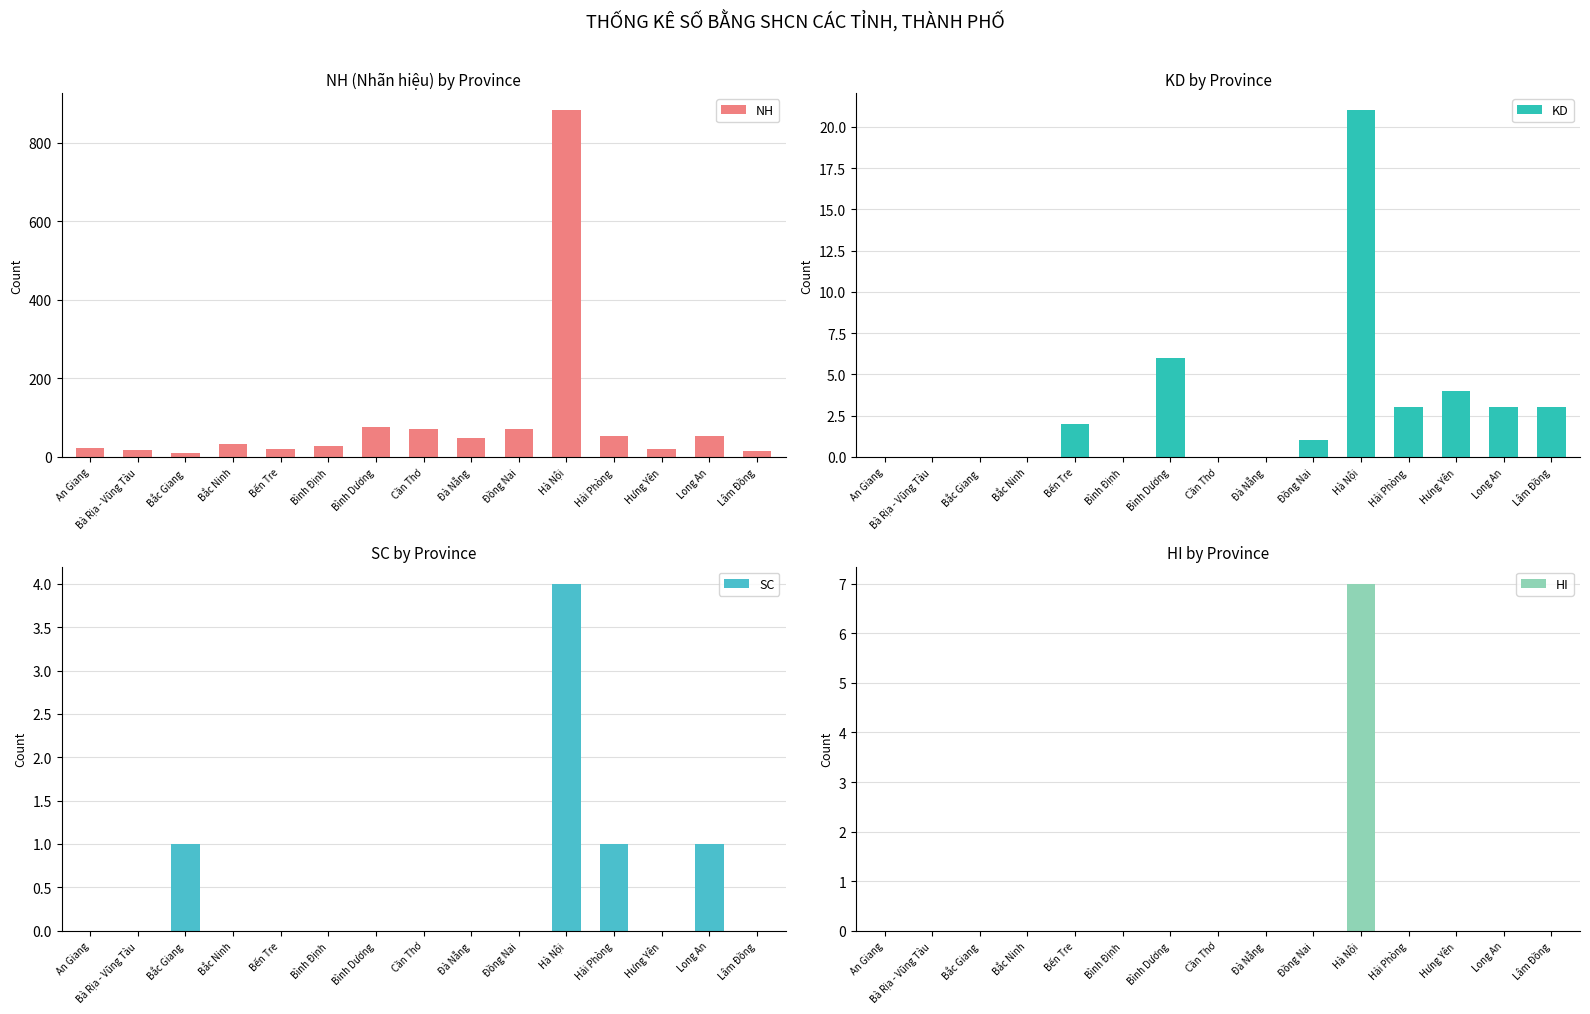

Which series has the largest total across all categories?

NH